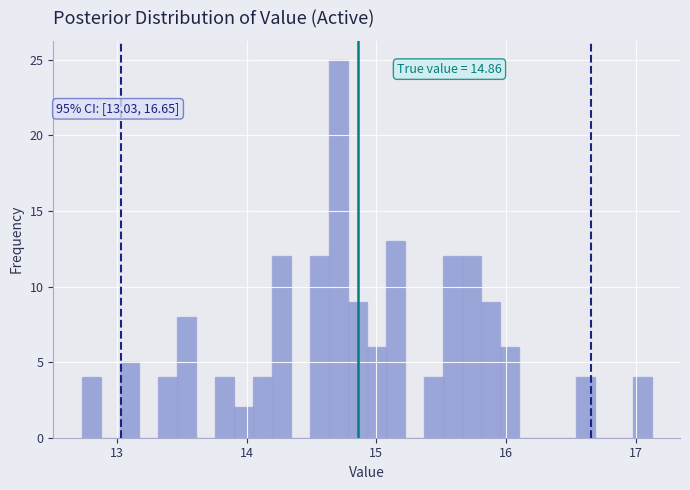

Read against the x-axis, roughly where is the centre of the tallest bar?

14.7